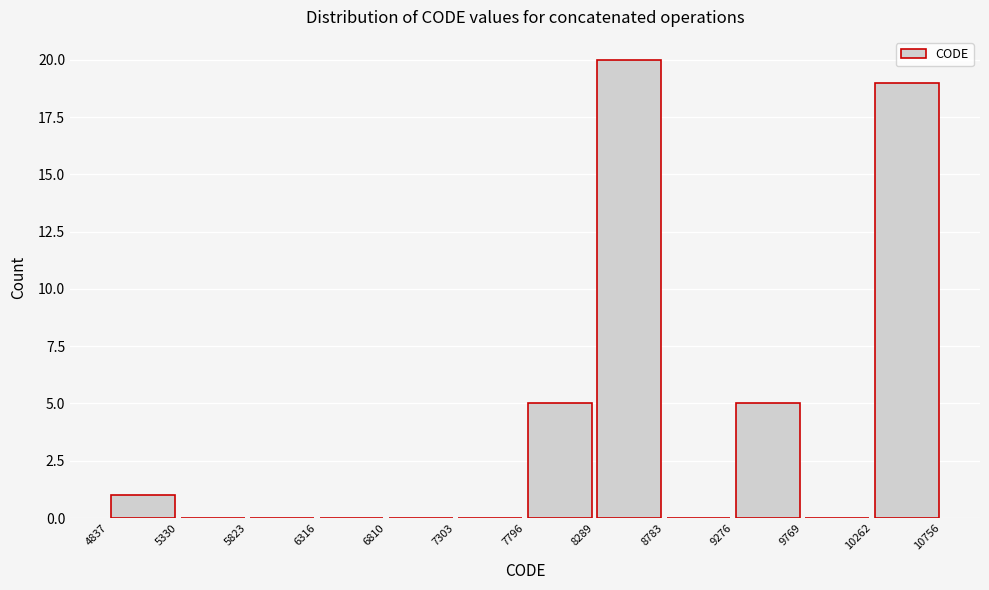

What is the height of the bar covering 10262 to 10756 on the x-axis? The values are not printed on the chart, so give them approximately, as read against the axis.

19